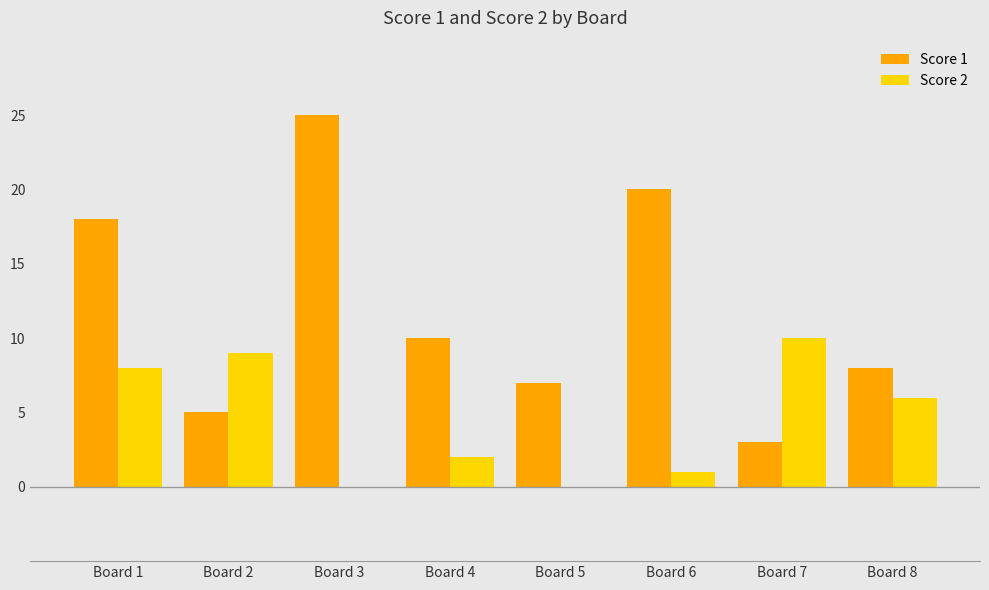

Which series changed the most between Board 2 and Board 6?

Score 1